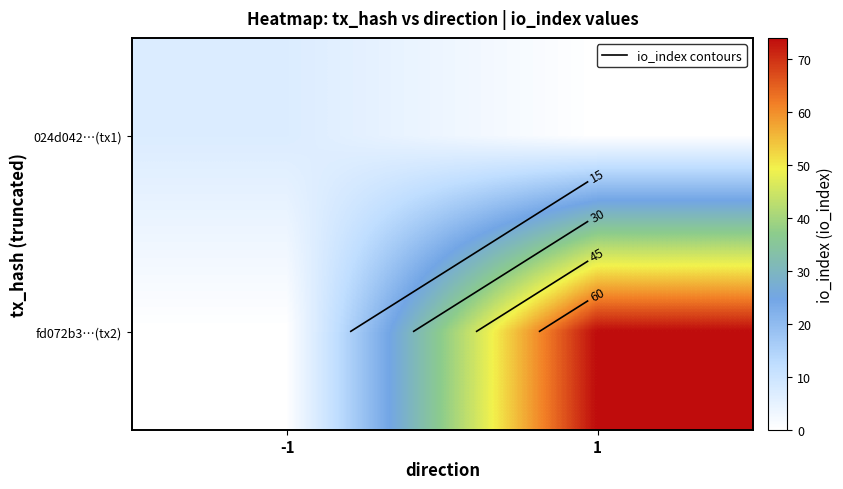

At -1, list the series in order from smallest to largest.

fd072b3…(tx2), 024d042…(tx1)